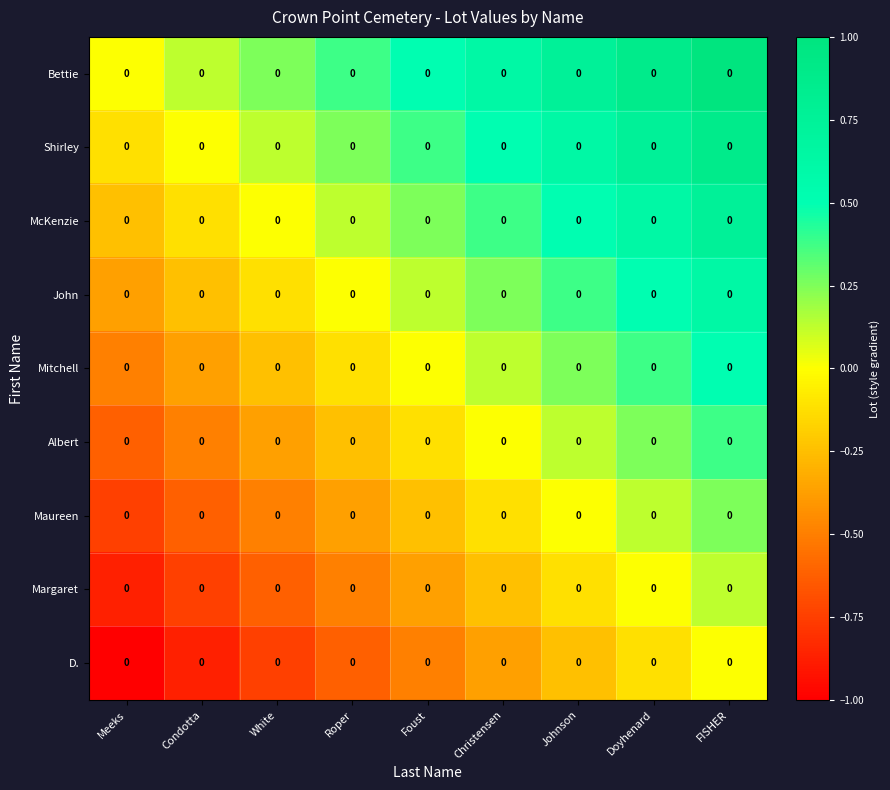

Reading right to left, extract all data points from this chart.

Bettie: FISHER=0.0	Doyhenard=0.0	Johnson=0.0	Christensen=0.0	Foust=0.0	Roper=0.0	White=0.0	Condotta=0.0	Meeks=0.0
Shirley: FISHER=0.0	Doyhenard=0.0	Johnson=0.0	Christensen=0.0	Foust=0.0	Roper=0.0	White=0.0	Condotta=0.0	Meeks=0.0
McKenzie: FISHER=0.0	Doyhenard=0.0	Johnson=0.0	Christensen=0.0	Foust=0.0	Roper=0.0	White=0.0	Condotta=0.0	Meeks=0.0
John: FISHER=0.0	Doyhenard=0.0	Johnson=0.0	Christensen=0.0	Foust=0.0	Roper=0.0	White=0.0	Condotta=0.0	Meeks=0.0
Mitchell: FISHER=0.0	Doyhenard=0.0	Johnson=0.0	Christensen=0.0	Foust=0.0	Roper=0.0	White=0.0	Condotta=0.0	Meeks=0.0
Albert: FISHER=0.0	Doyhenard=0.0	Johnson=0.0	Christensen=0.0	Foust=0.0	Roper=0.0	White=0.0	Condotta=0.0	Meeks=0.0
Maureen: FISHER=0.0	Doyhenard=0.0	Johnson=0.0	Christensen=0.0	Foust=0.0	Roper=0.0	White=0.0	Condotta=0.0	Meeks=0.0
Margaret: FISHER=0.0	Doyhenard=0.0	Johnson=0.0	Christensen=0.0	Foust=0.0	Roper=0.0	White=0.0	Condotta=0.0	Meeks=0.0
D.: FISHER=0.0	Doyhenard=0.0	Johnson=0.0	Christensen=0.0	Foust=0.0	Roper=0.0	White=0.0	Condotta=0.0	Meeks=0.0